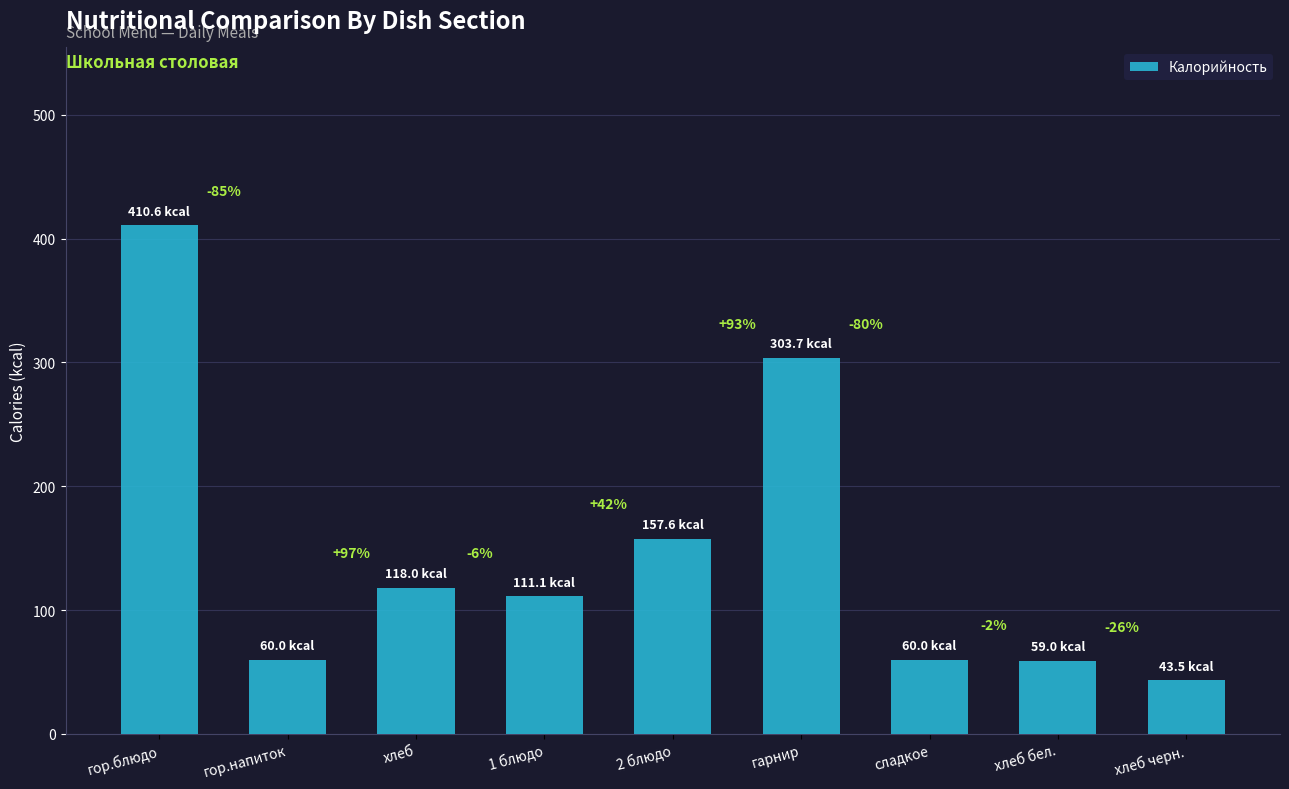

Are the bars horizontal?

No